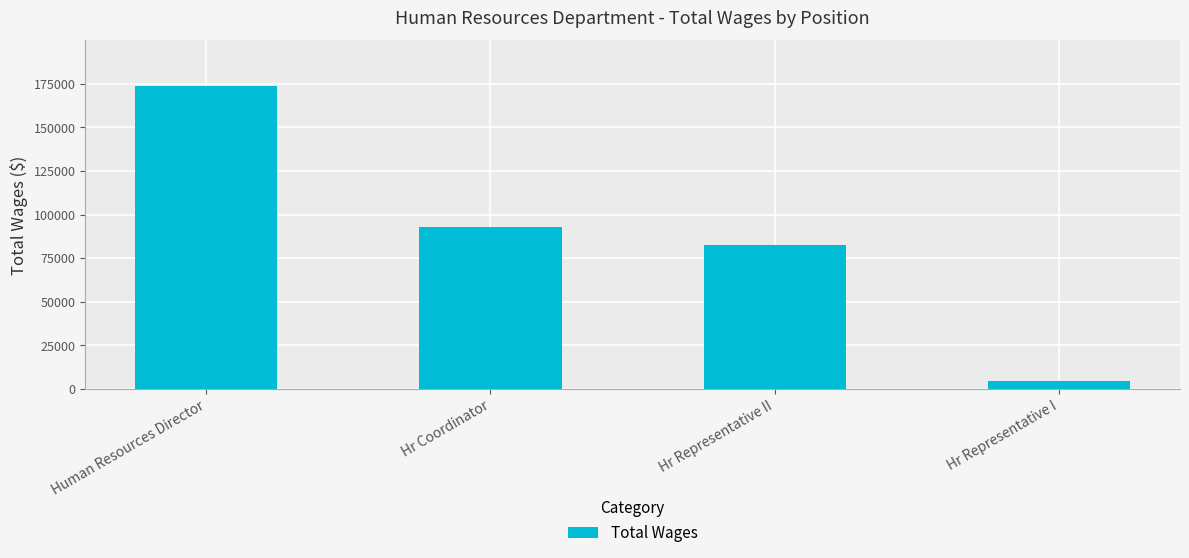

Between Hr Representative I and Hr Coordinator, which is larger?

Hr Coordinator